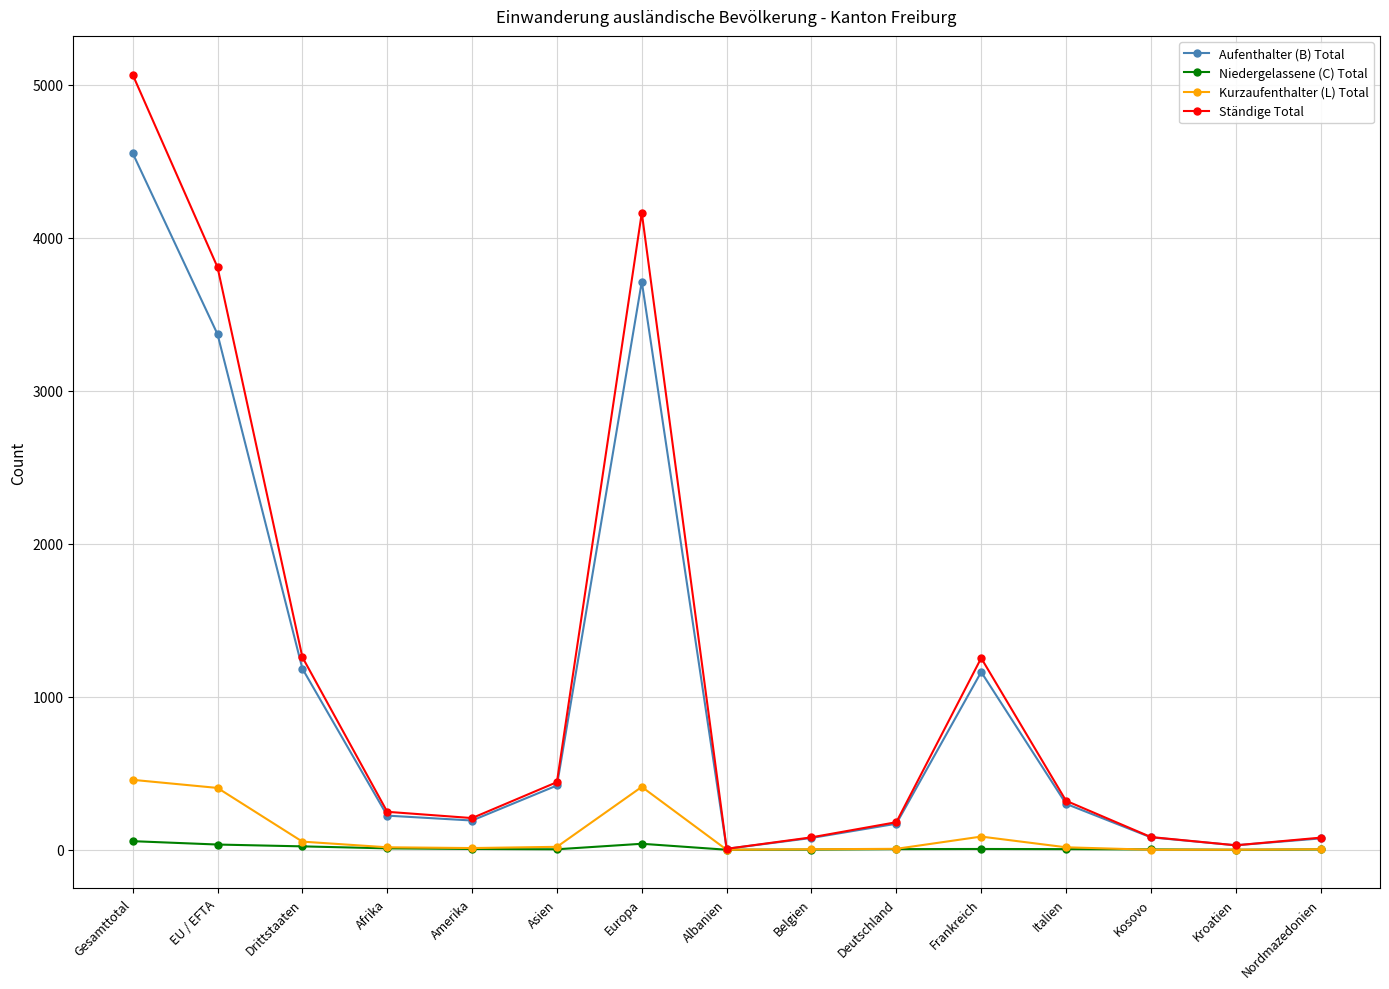

True or false: Niedergelassene (C) Total has a value of 0 at Albanien.

True